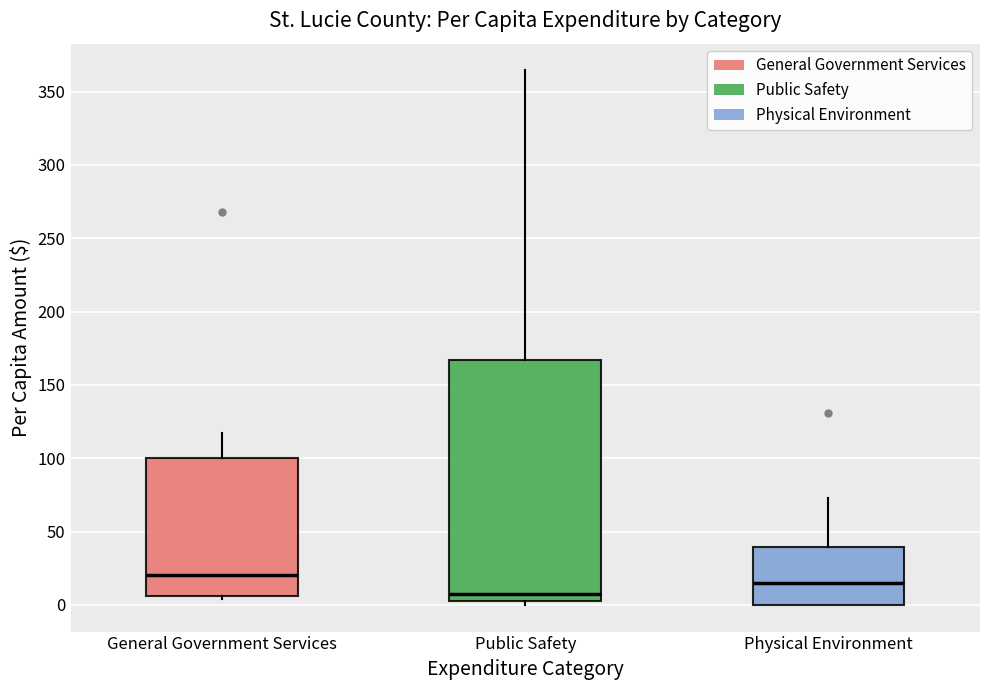

Which box is the tallest, from its lower edge to its upper edge?

Public Safety